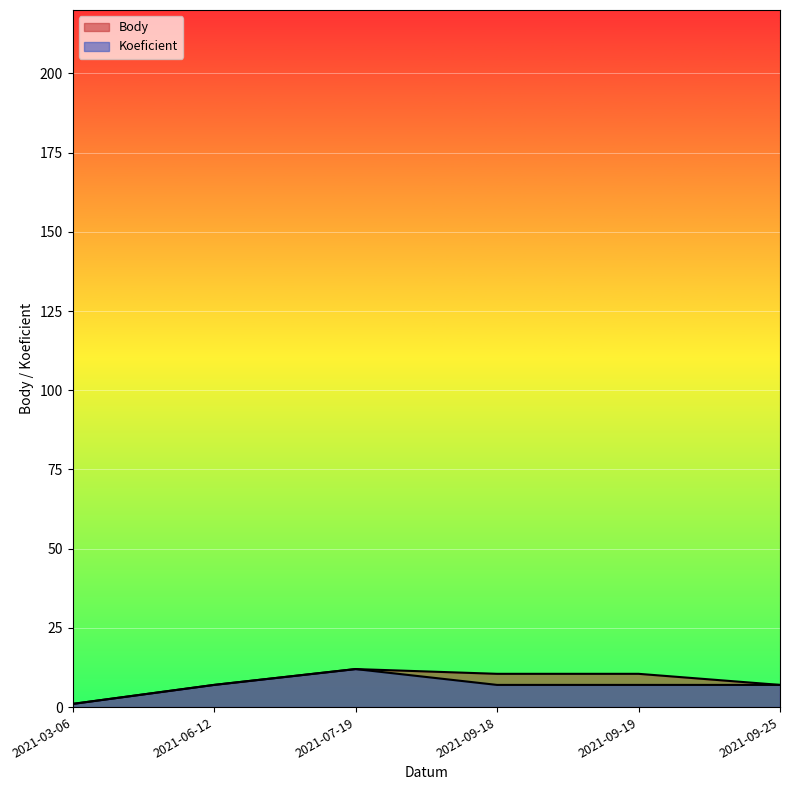

How many lines are shown in the chart?

2